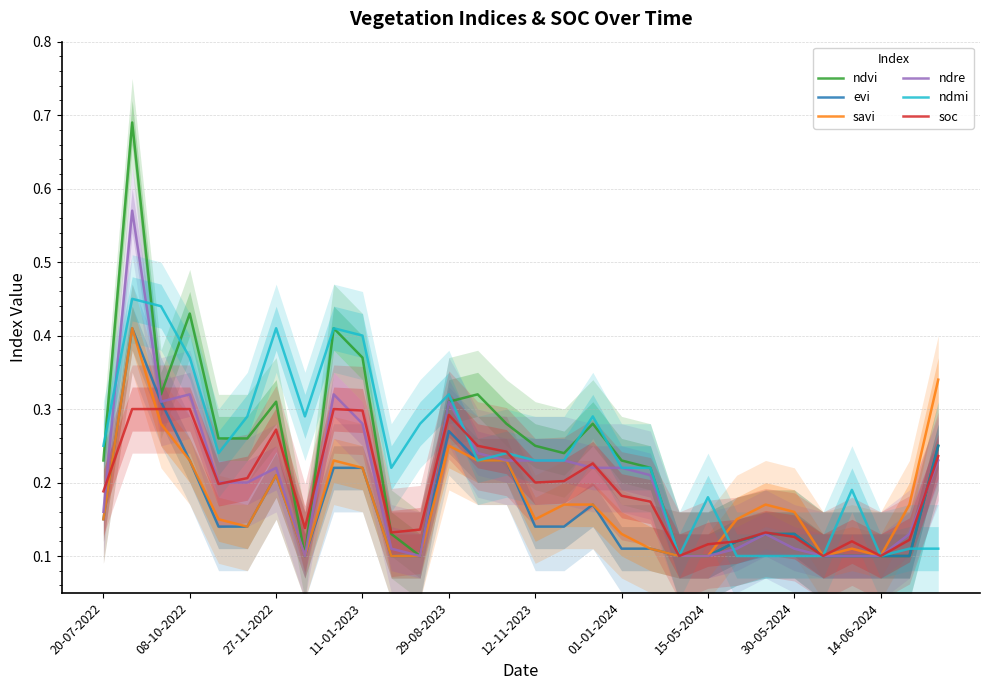

Which series has the widest spread of values?

ndvi